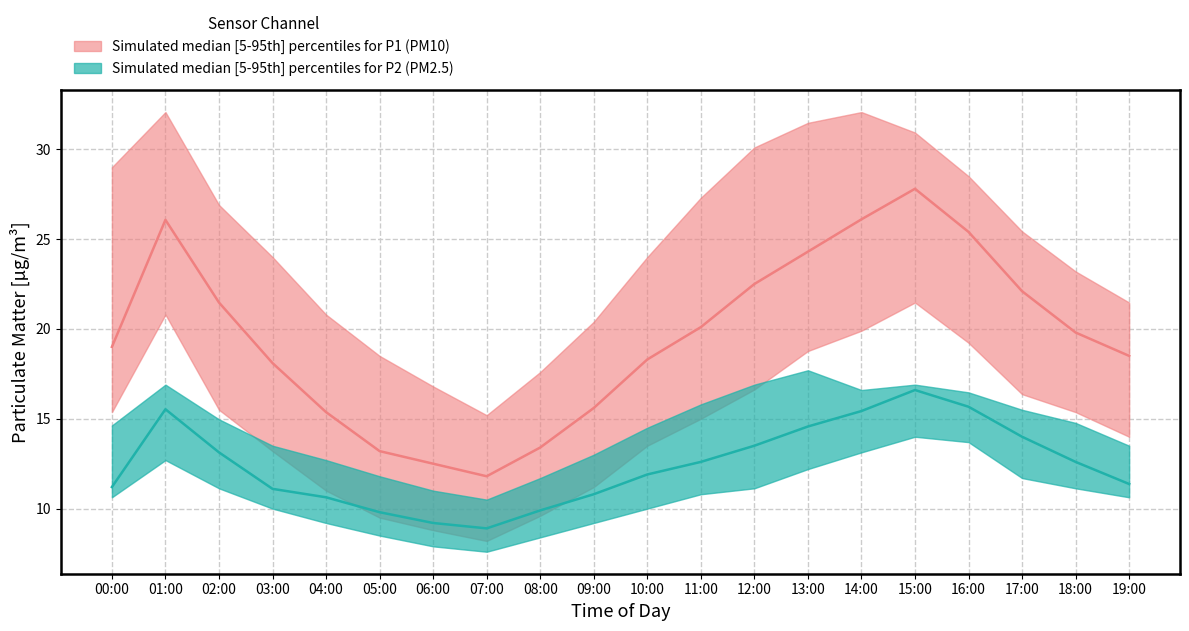

At which category does P1_upper reach its first local valley?

07:00